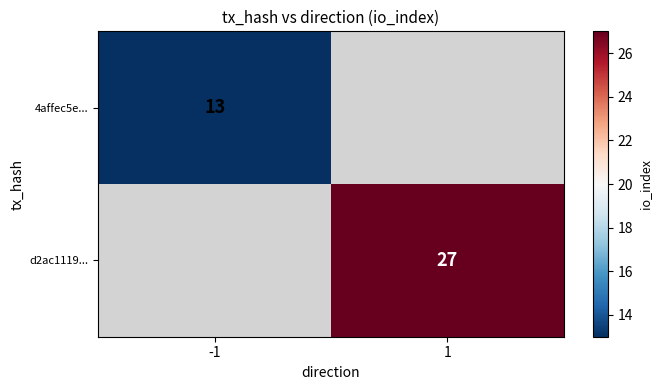

The 4affec5e... series shows 19 at -1. True or false?

False